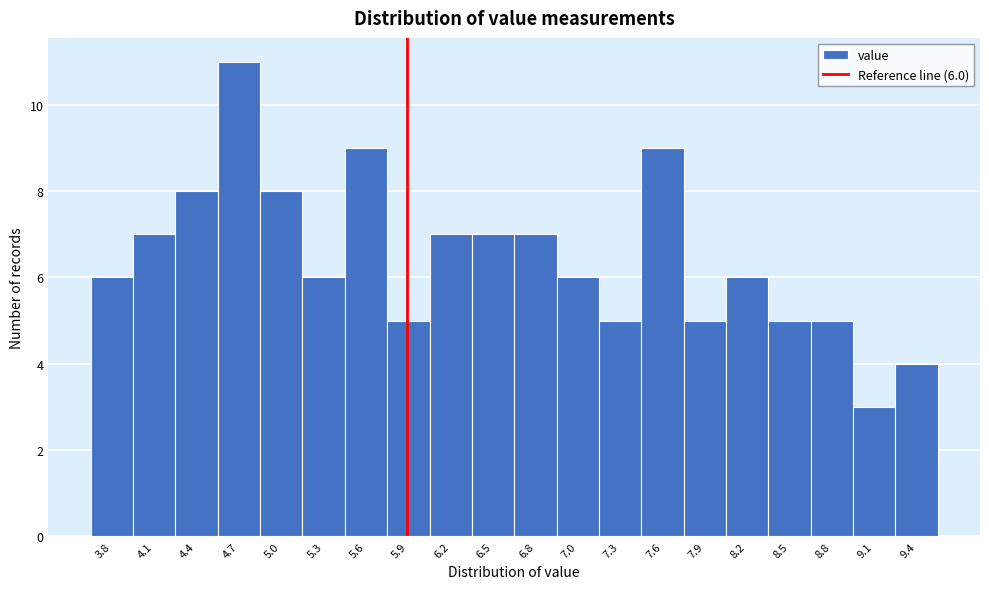

Reading left to right, extract all data points from this chart.

3.8=6	4.1=7	4.4=8	4.7=11	5.0=8	5.3=6	5.6=9	5.9=5	6.2=7	6.5=7	6.8=7	7.0=6	7.3=5	7.6=9	7.9=5	8.2=6	8.5=5	8.8=5	9.1=3	9.4=4